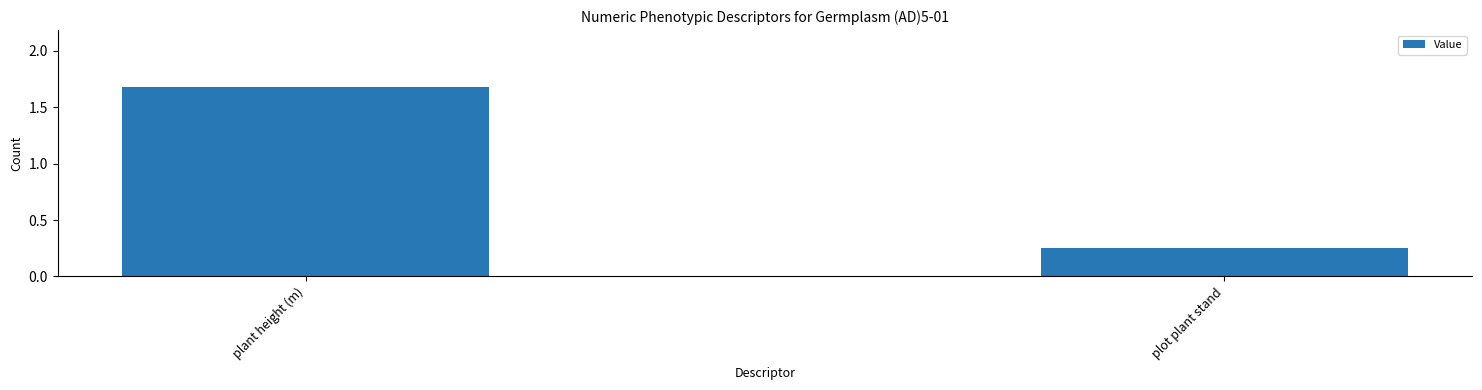

Rank the categories by value from lowest to highest.

plot plant stand, plant height (m)